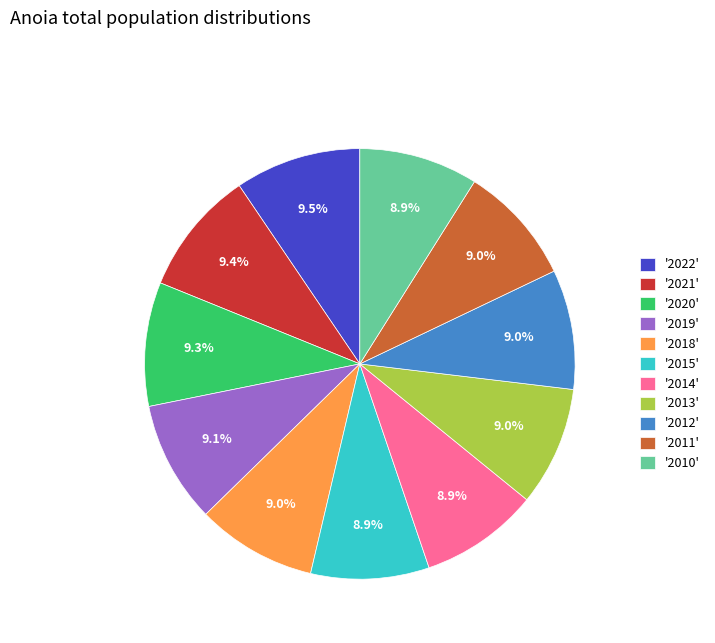

How many slices are in this pie chart?

11